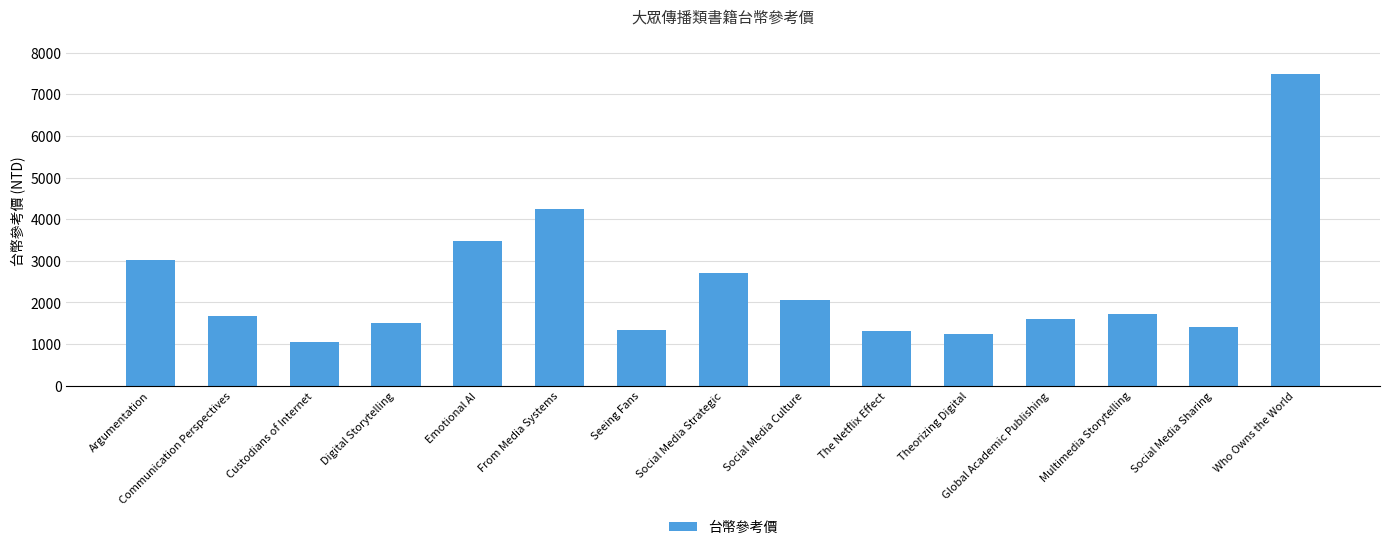

What is the label of the 3rd bar from the right?

Multimedia Storytelling